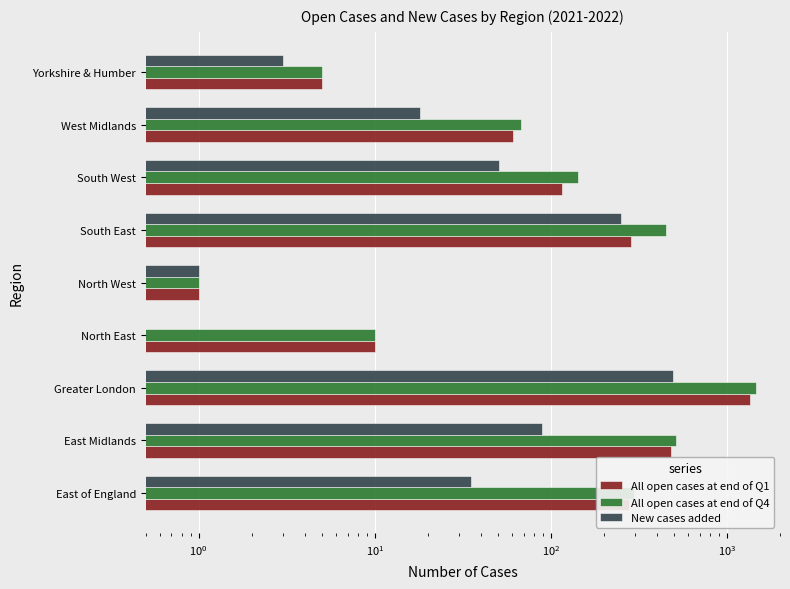

Does the chart contain stacked bars?

No